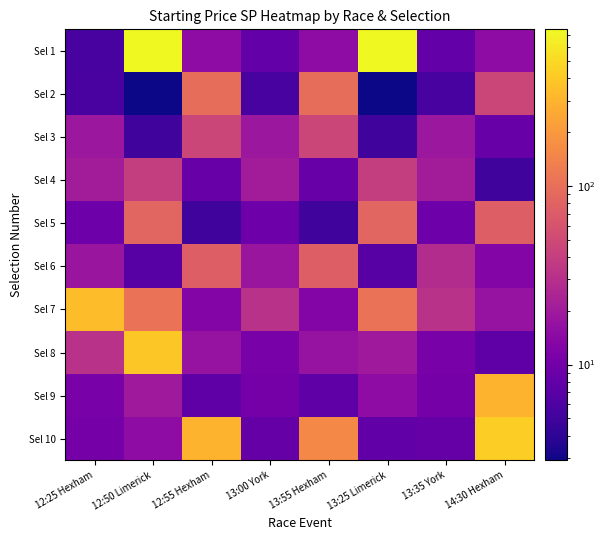

Which series has the largest total across all categories?

Sel 1